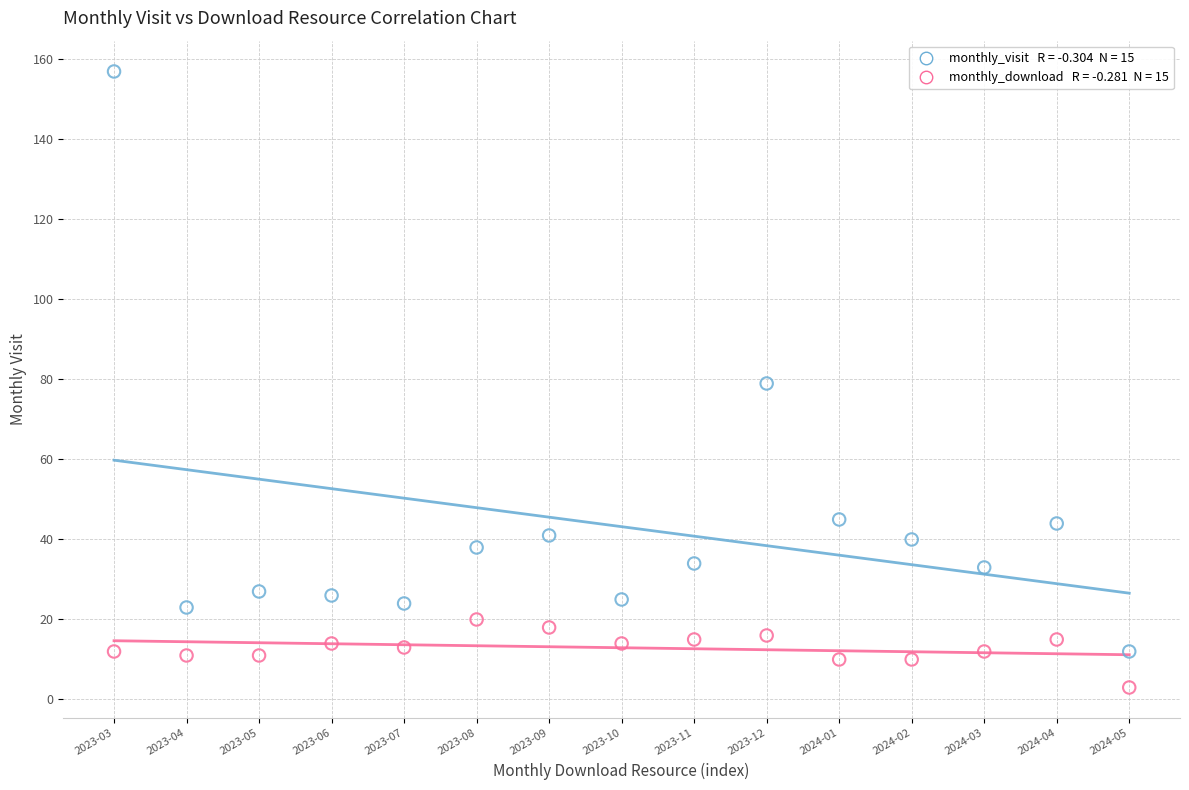

Across all data points, what is the range of Y values (max minus min)?

154